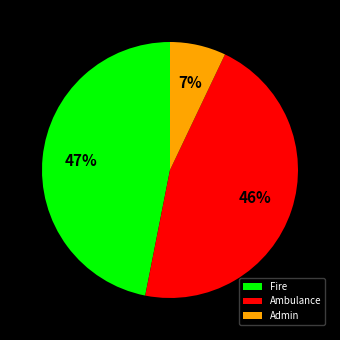

What is the ratio of the value at Fire to the value at Ambulance?

1.0